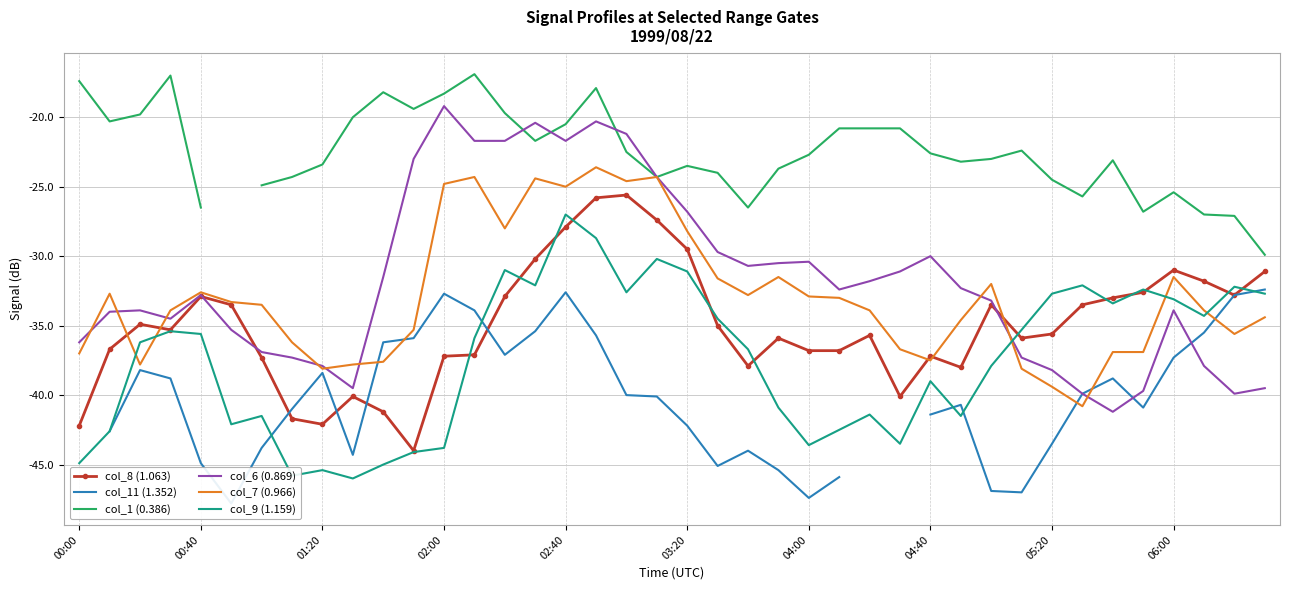

True or false: col_9 (1.159) and col_1 (0.386) cross at least once.

False